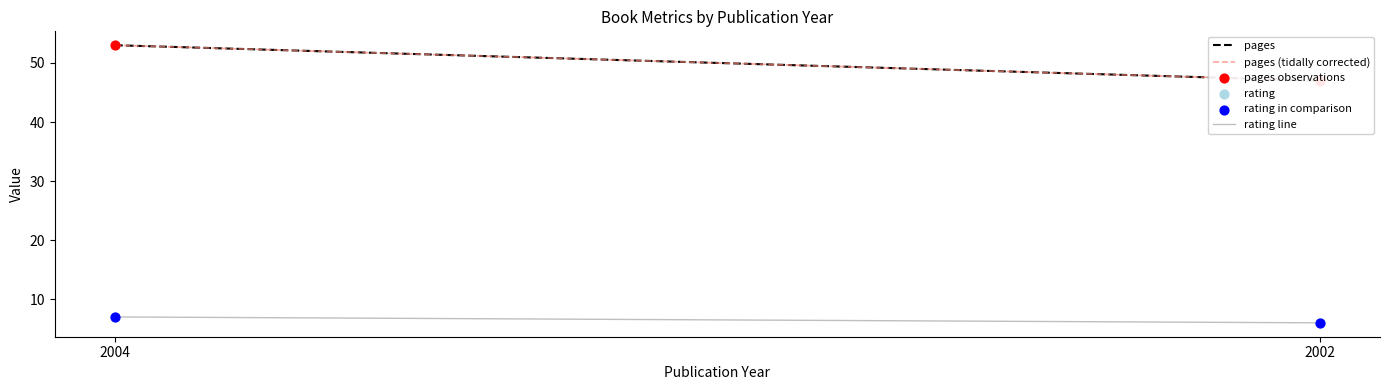

Is the value of rating at 2004 greater than the value of pages at 2004?

No